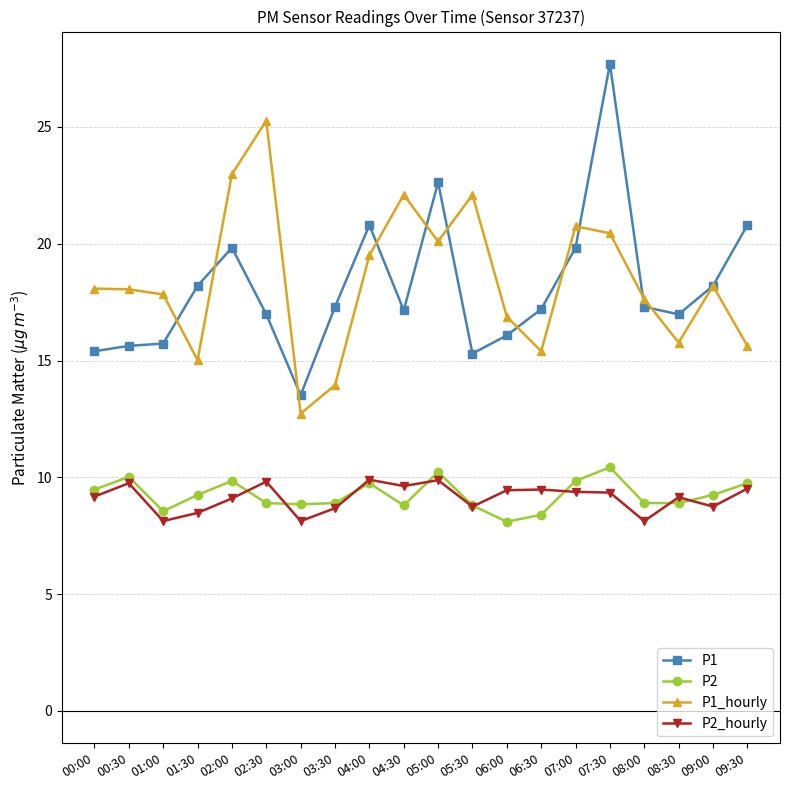

At which category does P2 reach its first local valley?

01:00